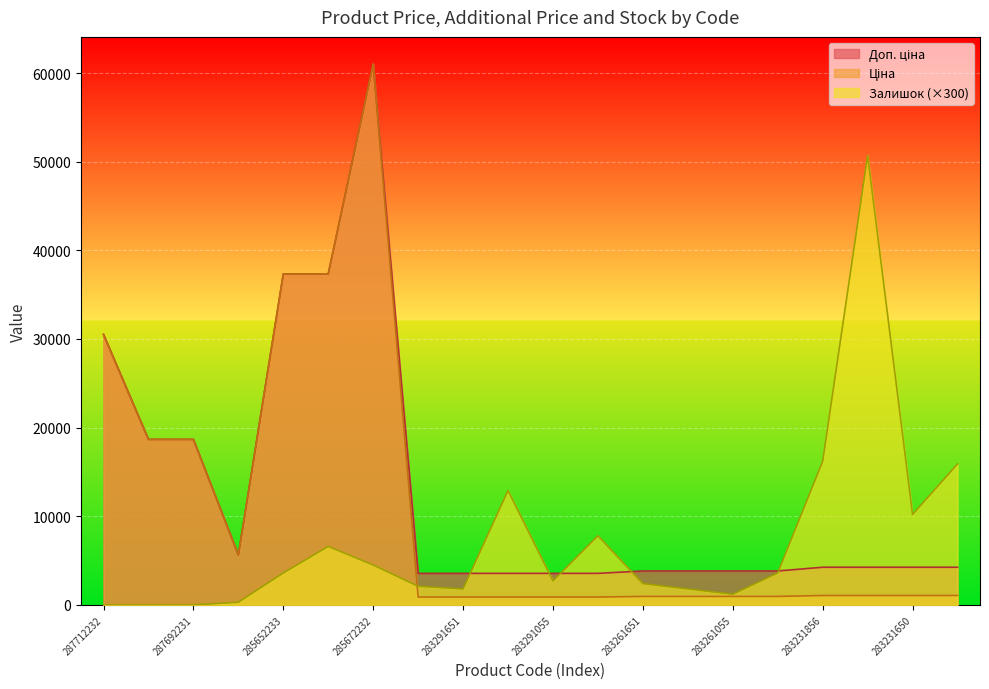

True or false: Доп. ціна has more than 0 interior local peaks.

True